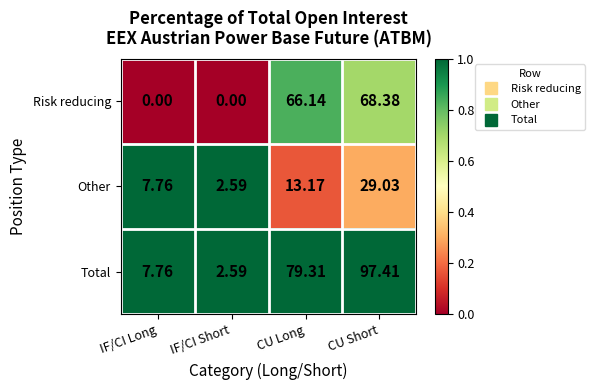

At which category does the chart reach its peak across all series?

CU Short